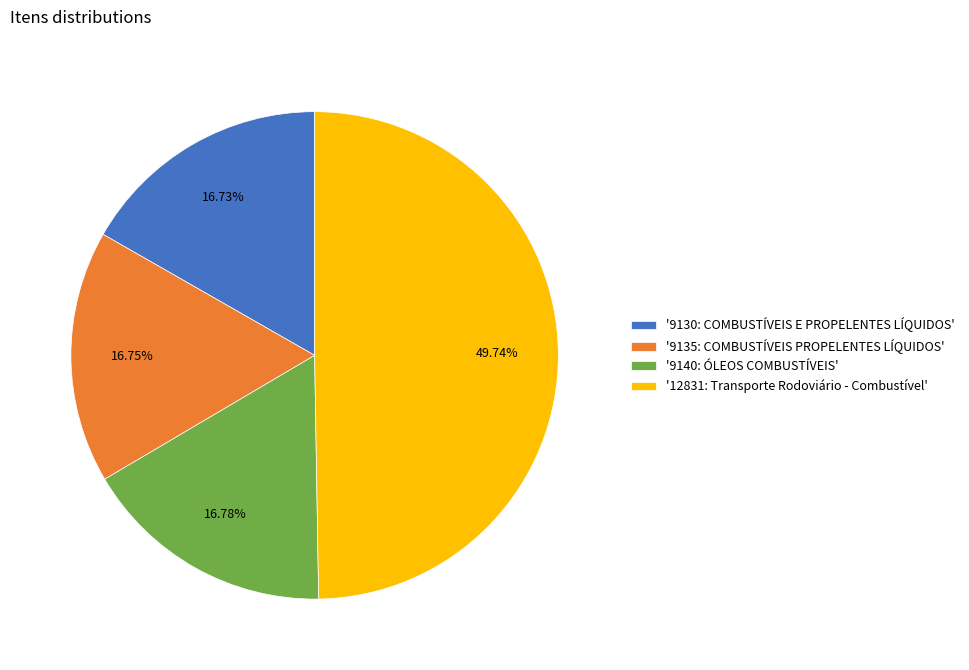

Is there a majority slice in this chart?

No